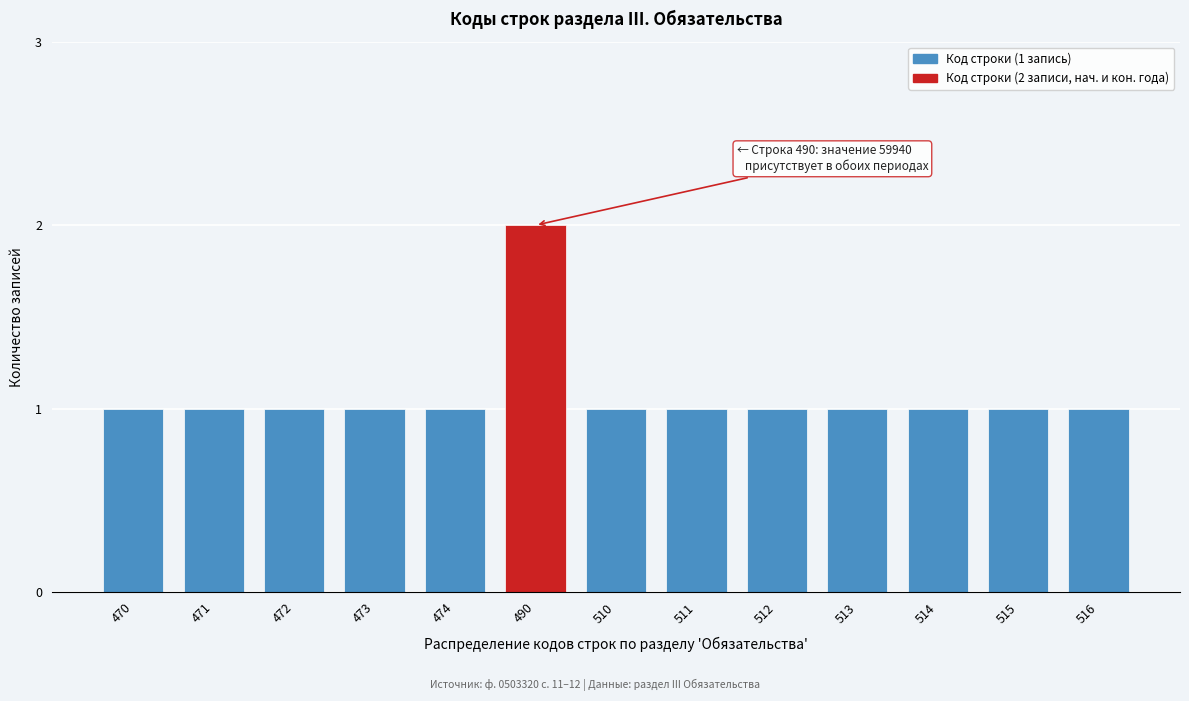

Reading right to left, what are all the values shown in this chart?

1	1	1	1	1	1	1	2	1	1	1	1	1